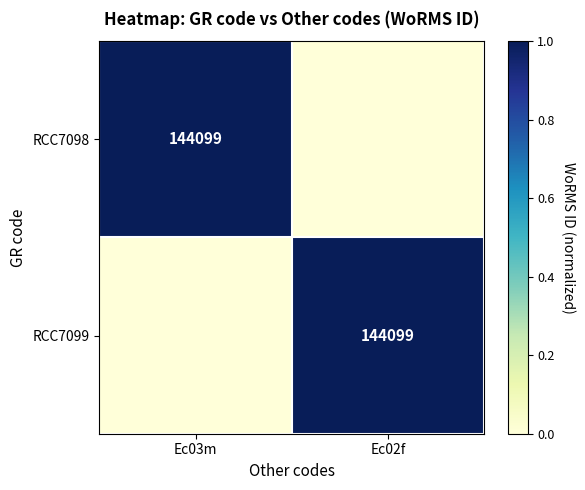

Is it true that RCC7099 equals 144099 at Ec02f?

True